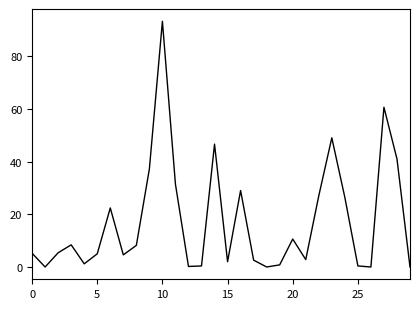

What is the maximum value shown in the chart?

93.2